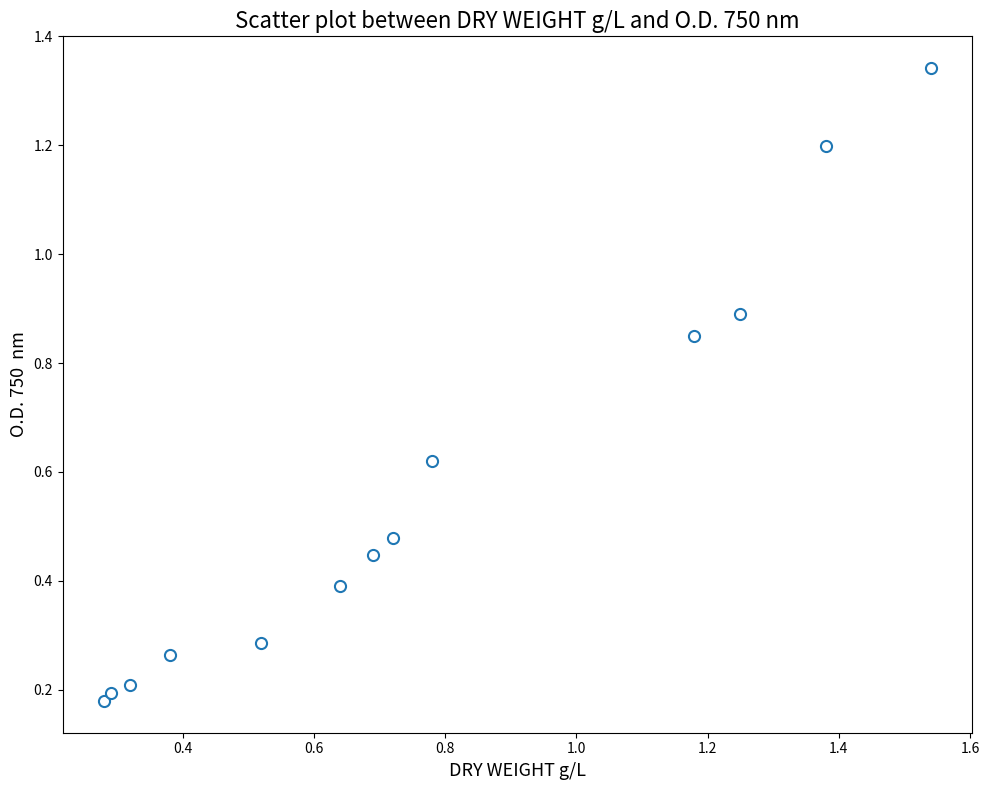

What is the range of Y values (max minus min)?

1.2